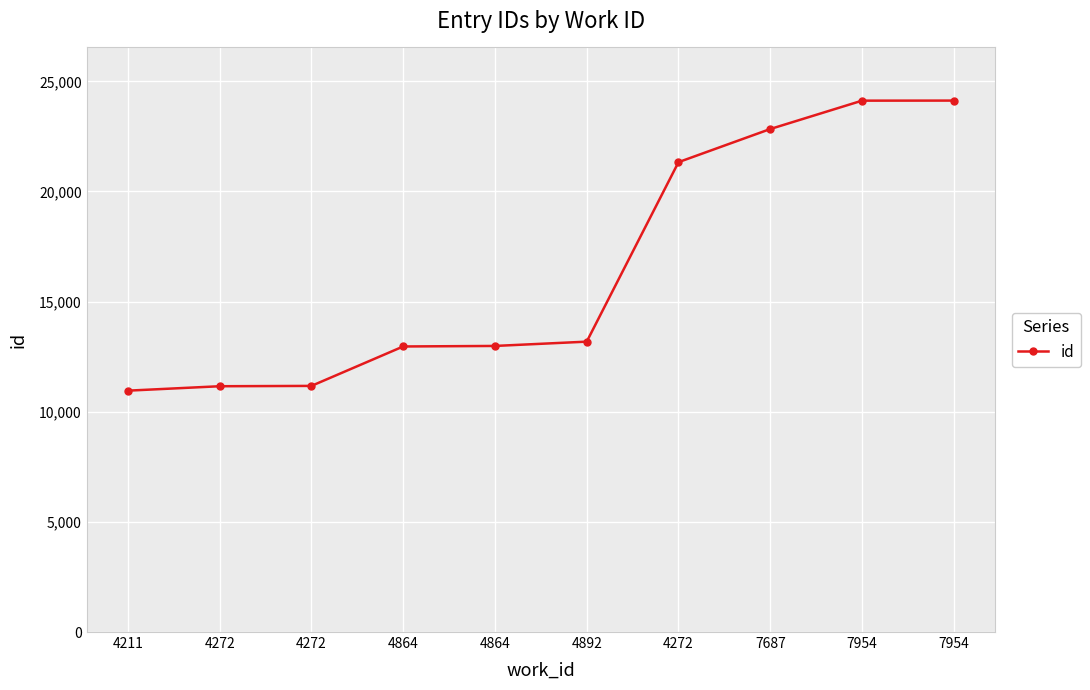

Rank the categories by value from lowest to highest.

4211, 4272, 4272, 4864, 4864, 4892, 4272, 7687, 7954, 7954